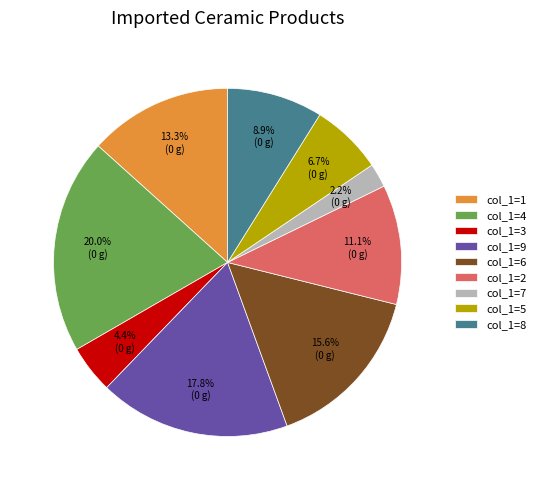

How many segments does this pie chart have?

9